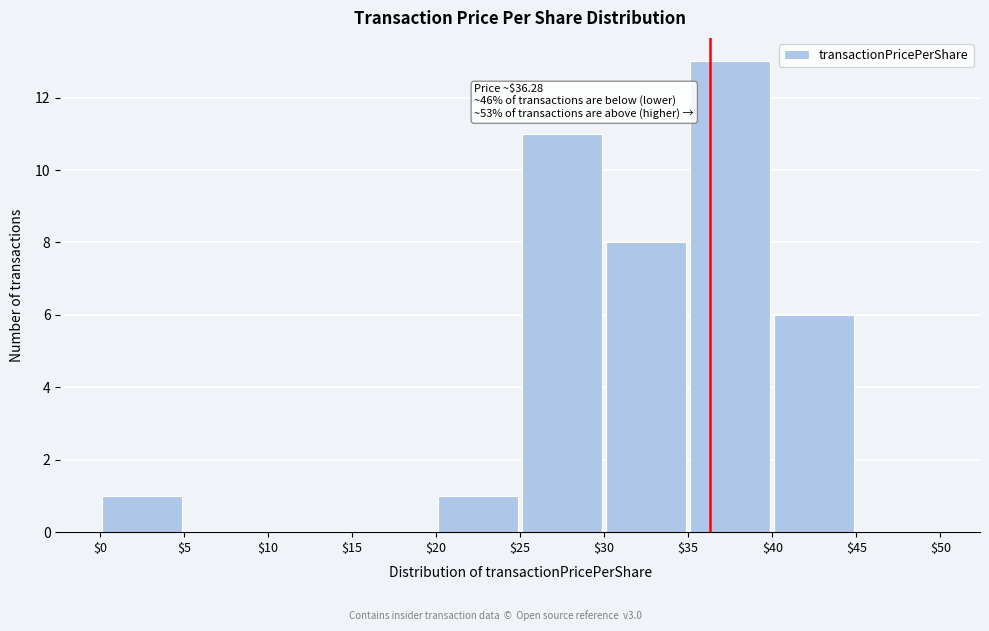

Which range on the x-axis has the tallest bar?

$35 to $40